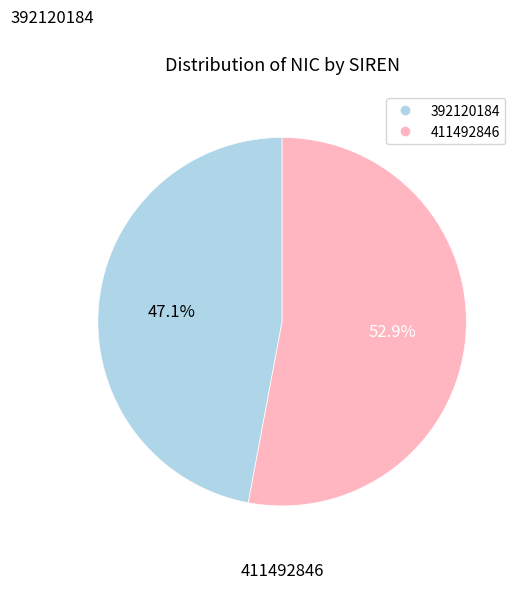

To the nearest percent, what is the difference between the 392120184 and 411492846 slice percentages?

6%